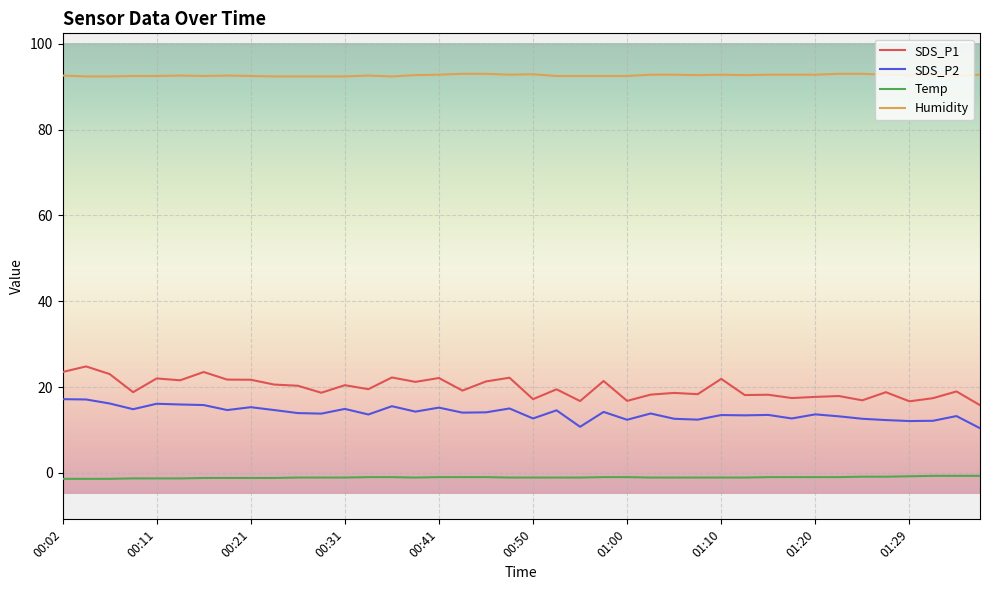

Which series has the widest spread of values?

SDS_P1